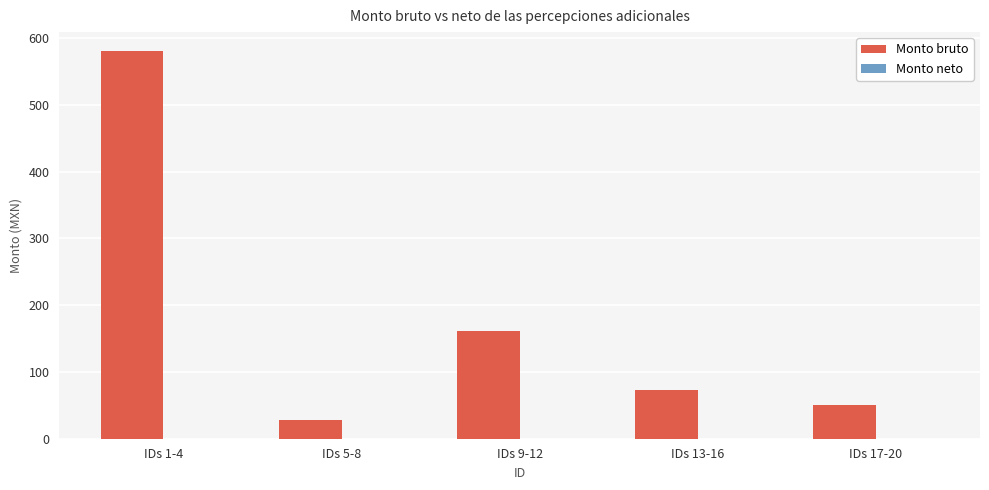

Reading right to left, what are all the values shown in this chart?

IDs 17-20=50.5	IDs 13-16=73.5	IDs 9-12=161.7	IDs 5-8=27.5	IDs 1-4=580.2